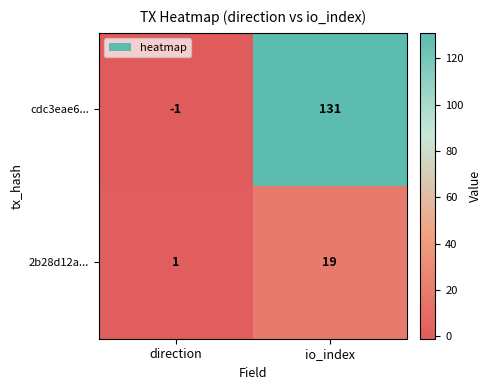

Reading left to right, list all the values displayed in this chart.

cdc3eae6...: -1	131
2b28d12a...: 1	19